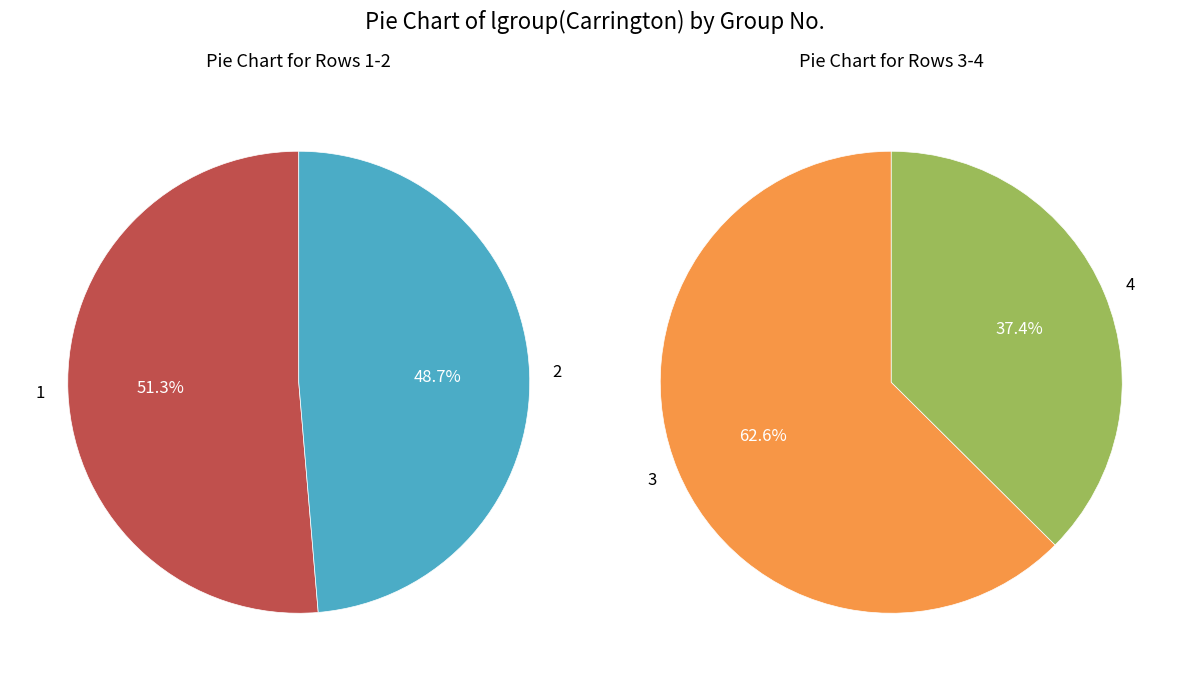

Is the sum of 1 and 2 greater than half?

Yes